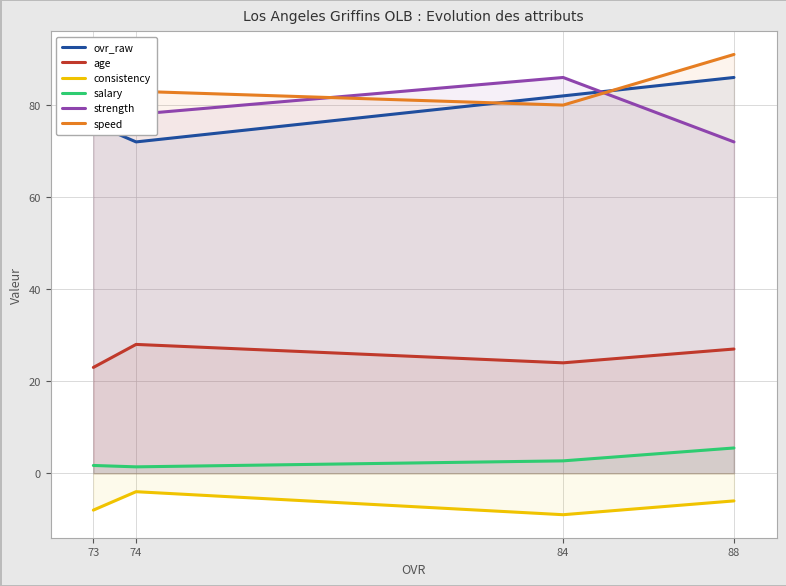

True or false: strength and consistency cross at least once.

False